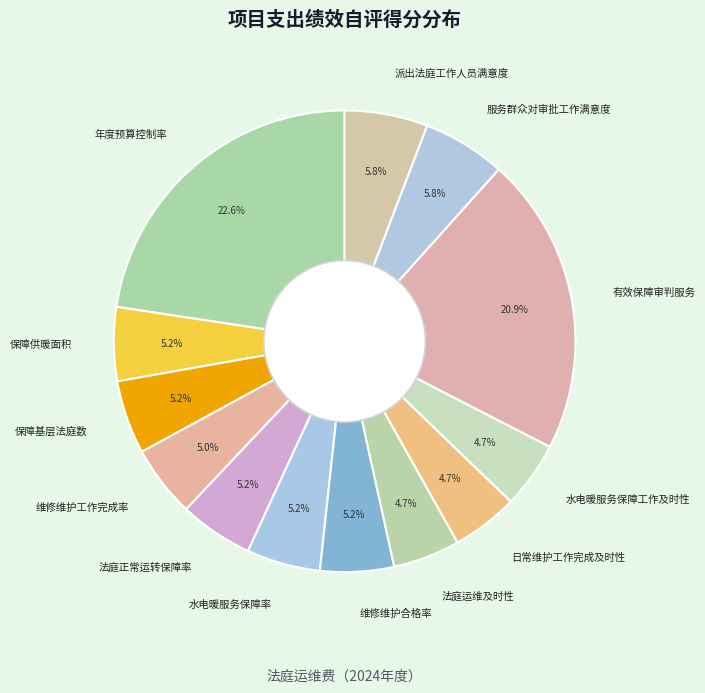

Between 法庭运维及时性 and 有效保障审判服务, which is larger?

有效保障审判服务